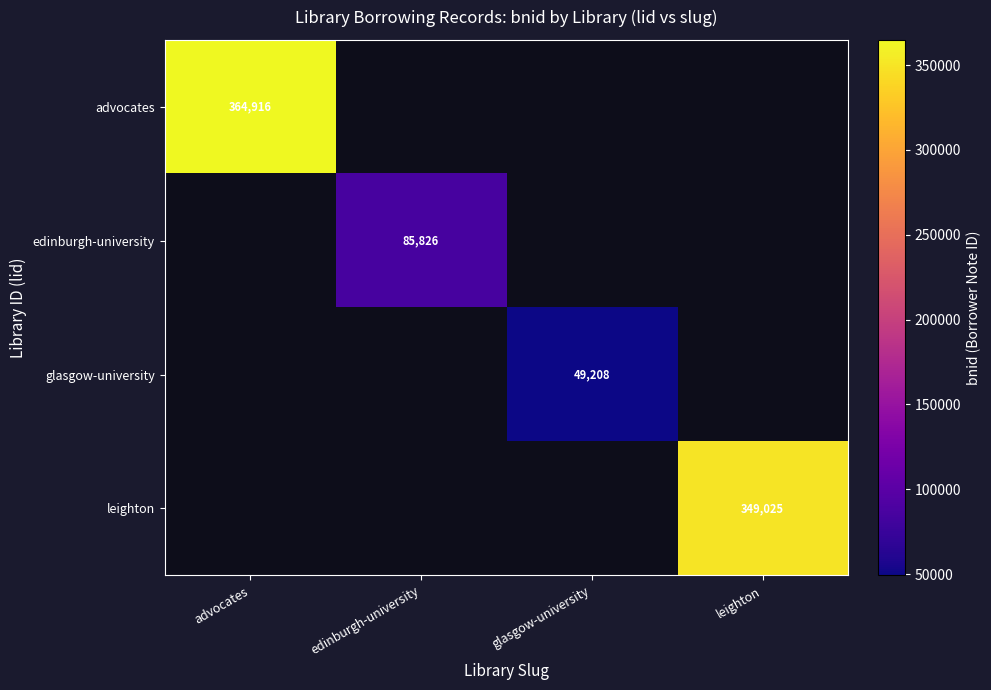

The glasgow-university series shows 23851 at glasgow-university. True or false?

False